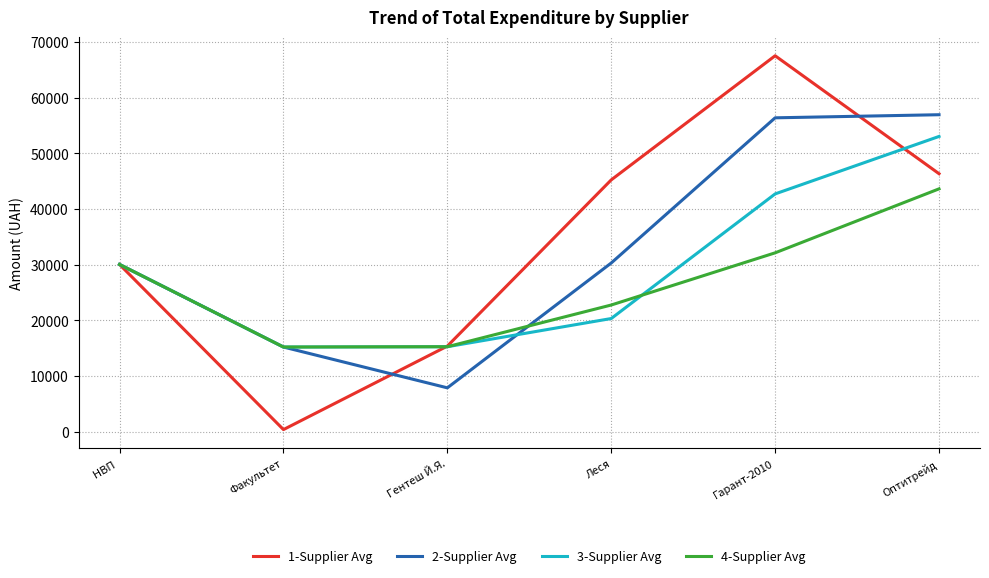

What is the difference between the maximum and minimum values in the 3-Supplier Avg series?

37817.5